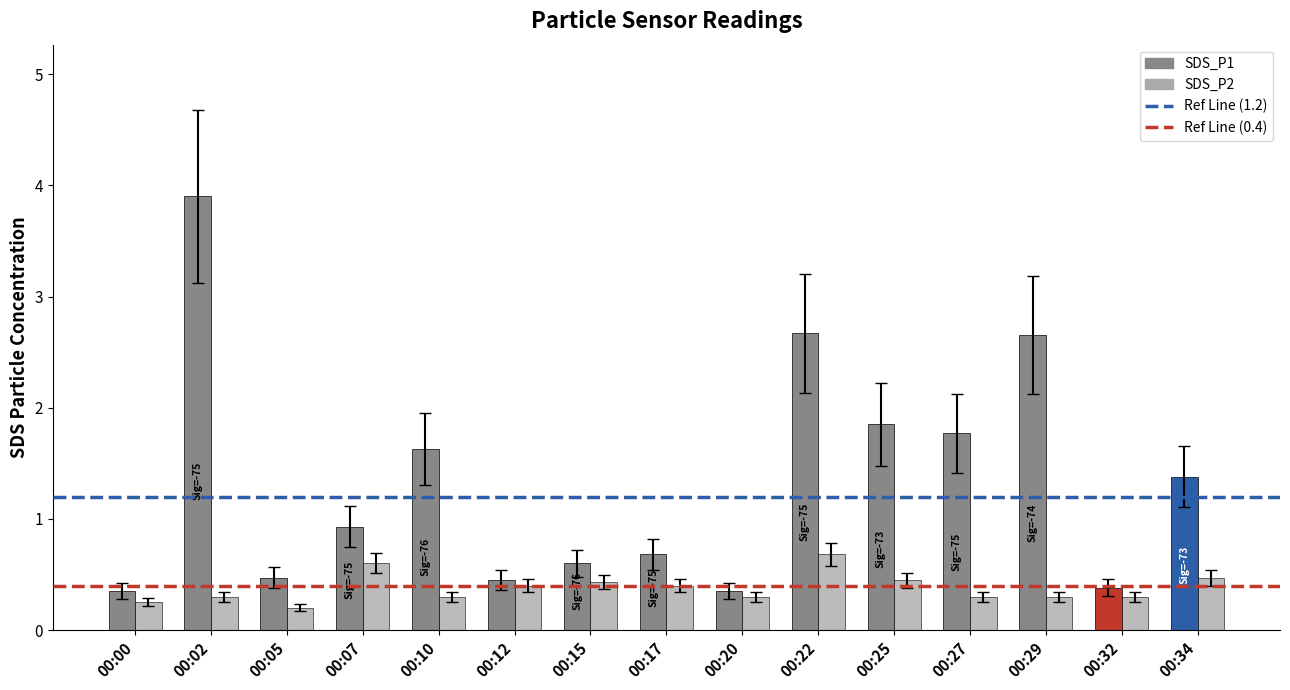

Rank the series at 00:29 from lowest to highest value.

SDS_P2, SDS_P1